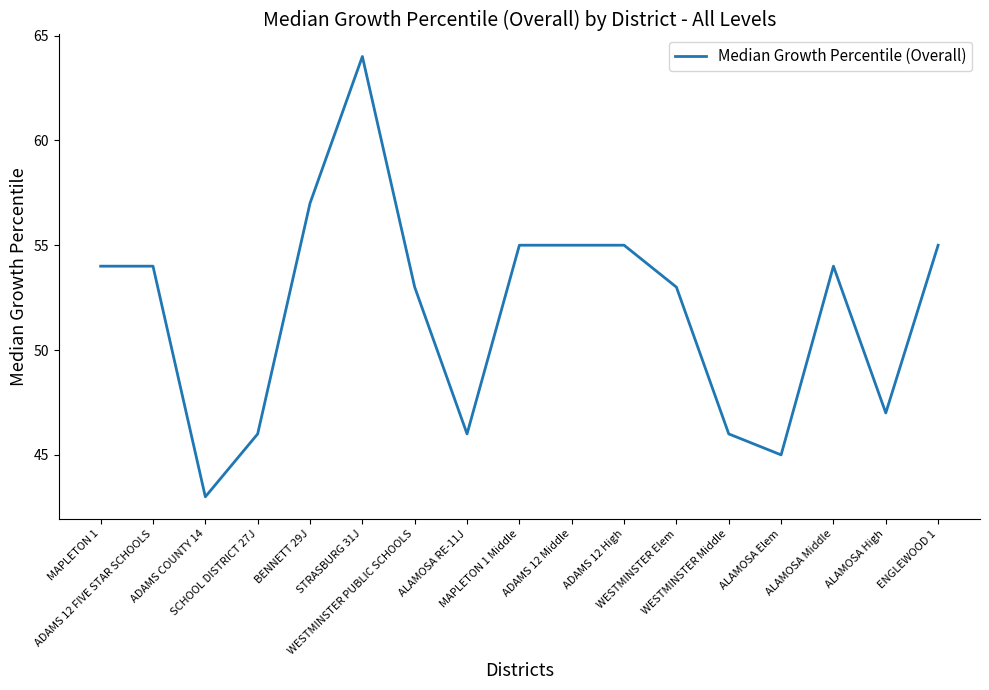

What is the smallest value displayed?

43